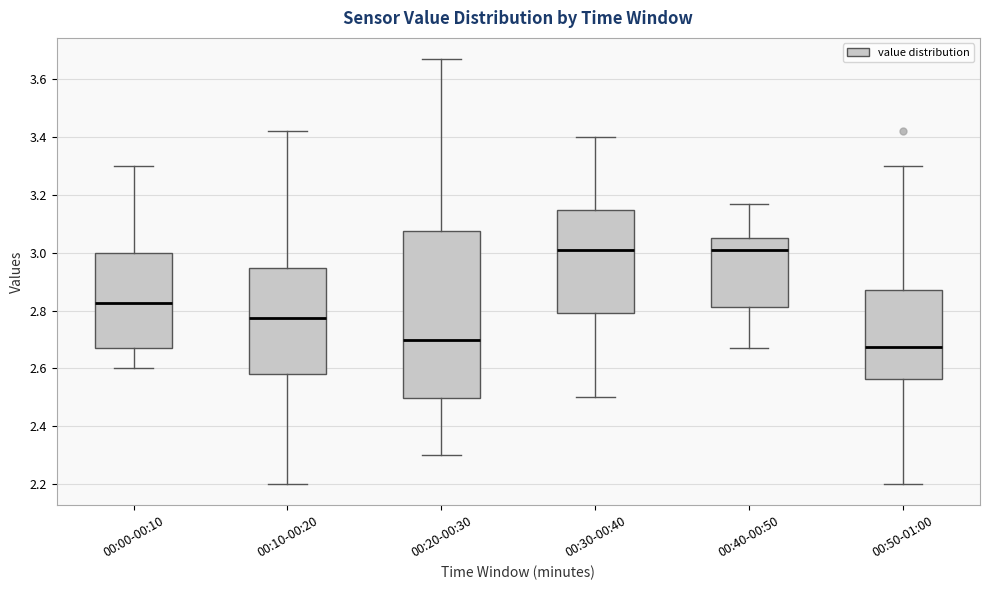

Which box is the tallest, from its lower edge to its upper edge?

00:20-00:30